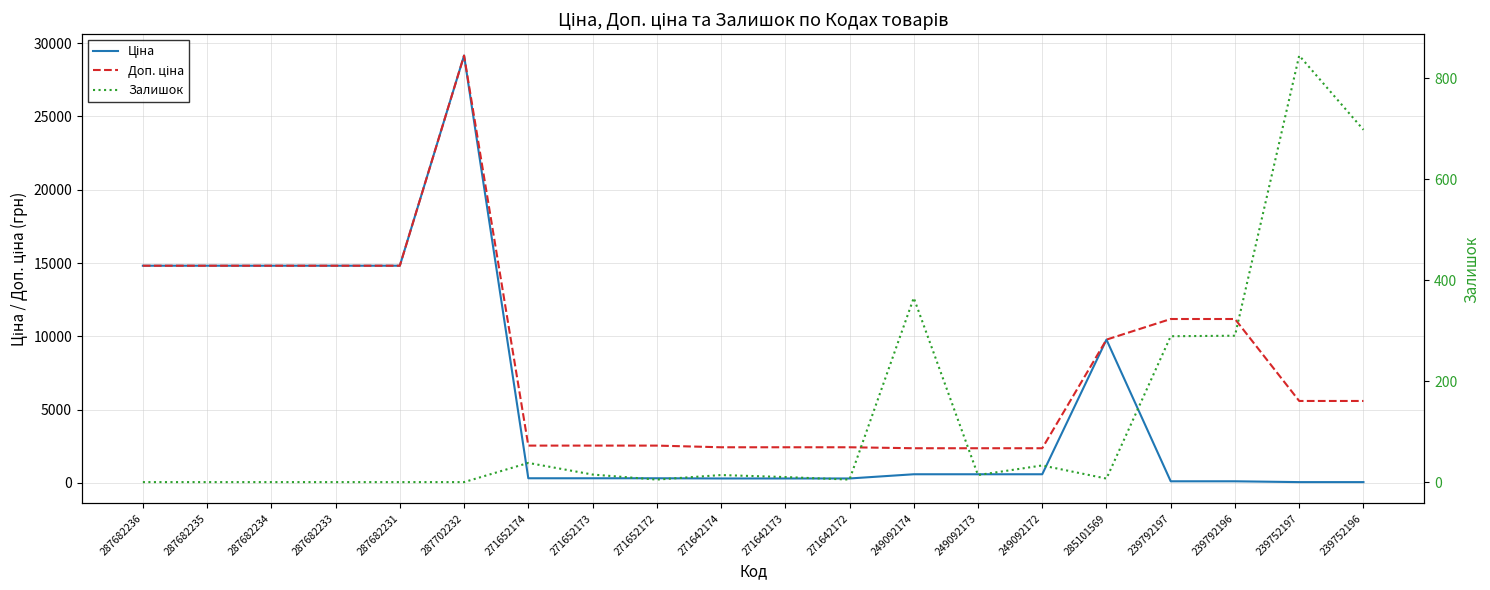

What is the highest value of the Залишок series?

845.0